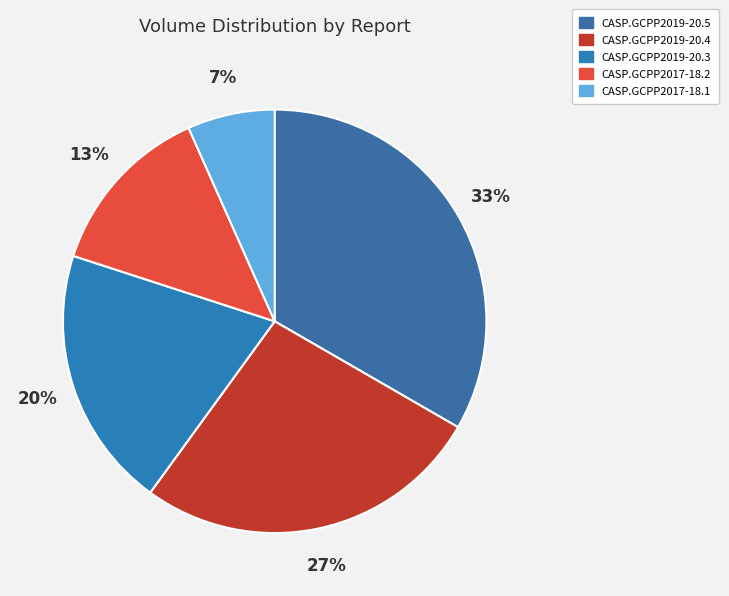

How many slices are in this pie chart?

5